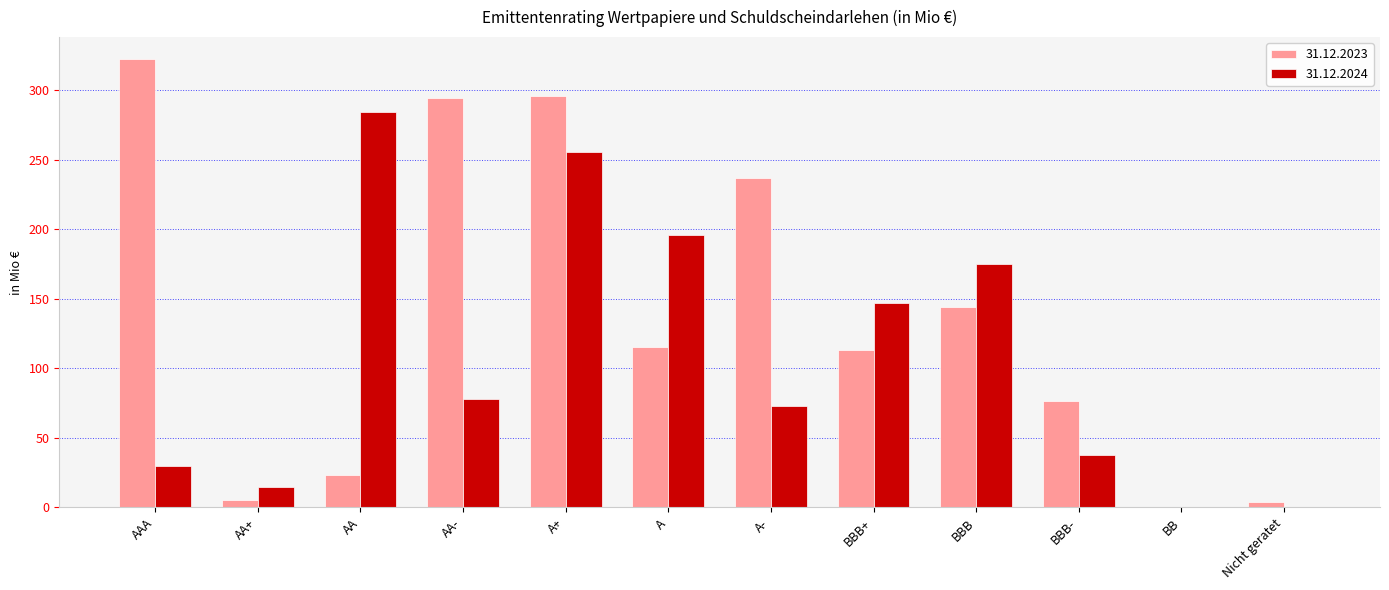

What is the sum of all 31.12.2023 values?

1630.8